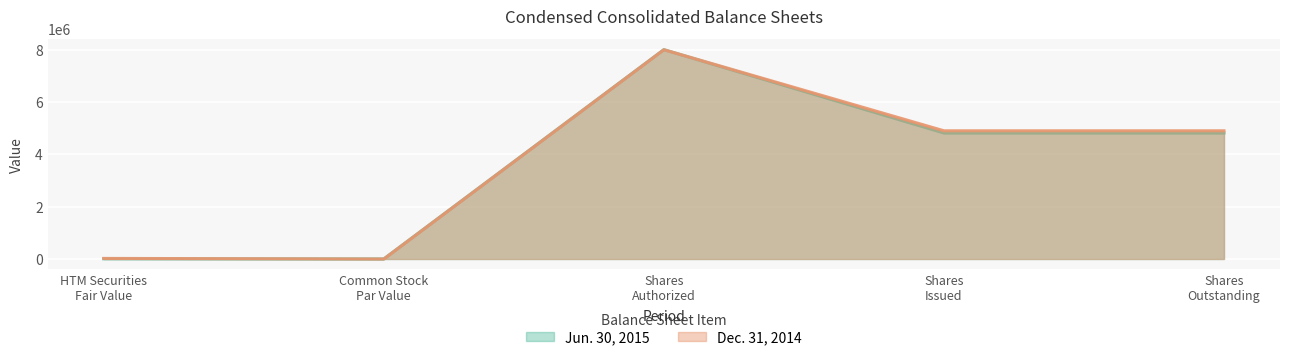

What is the greatest value displayed?

8000000